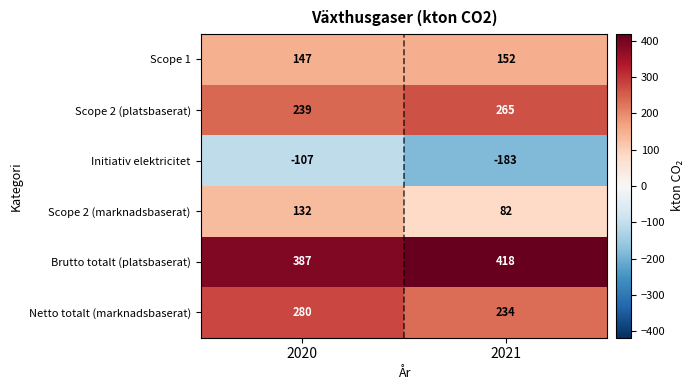

The value of Scope 2 (platsbaserat) at 2021 is 107. True or false?

False